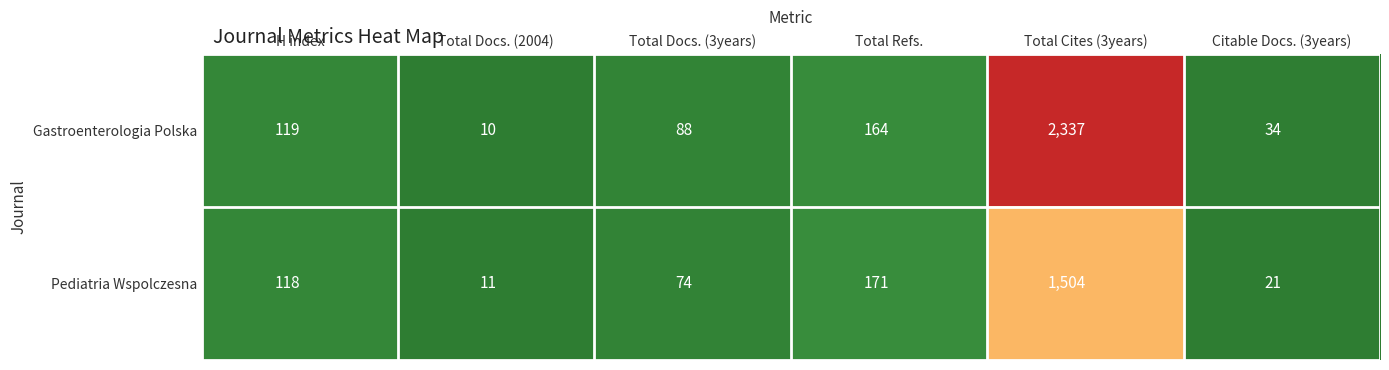

Which series has the largest total across all categories?

Gastroenterologia Polska